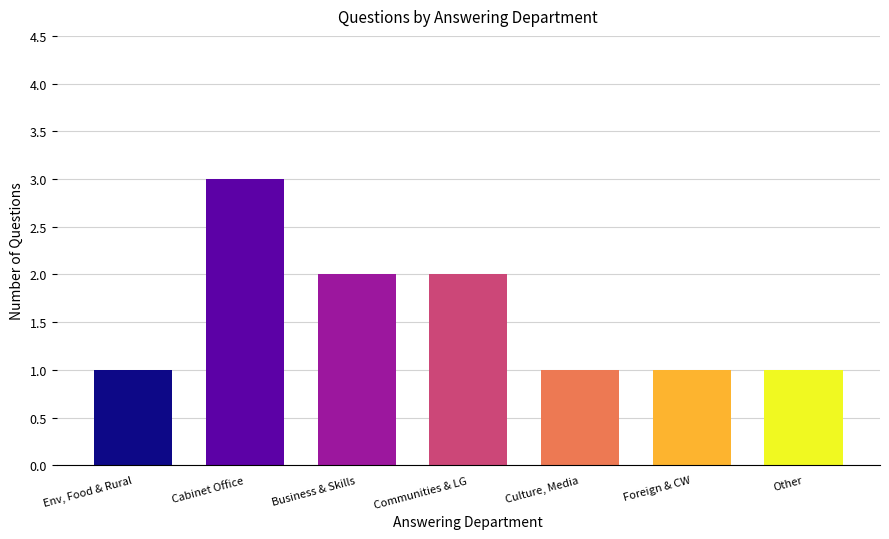

Reading left to right, list all the values displayed in this chart.

1	3	2	2	1	1	1